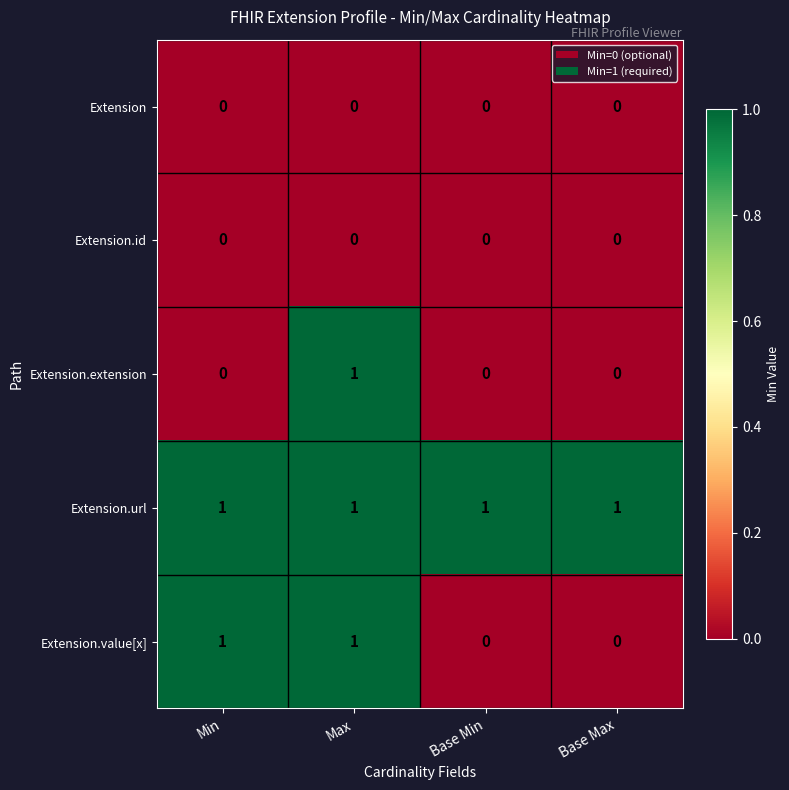

Reading left to right, what are all the values shown in this chart?

Extension: Min=0	Max=0	Base Min=0	Base Max=0
Extension.id: Min=0	Max=0	Base Min=0	Base Max=0
Extension.extension: Min=0	Max=1	Base Min=0	Base Max=0
Extension.url: Min=1	Max=1	Base Min=1	Base Max=1
Extension.value[x]: Min=1	Max=1	Base Min=0	Base Max=0